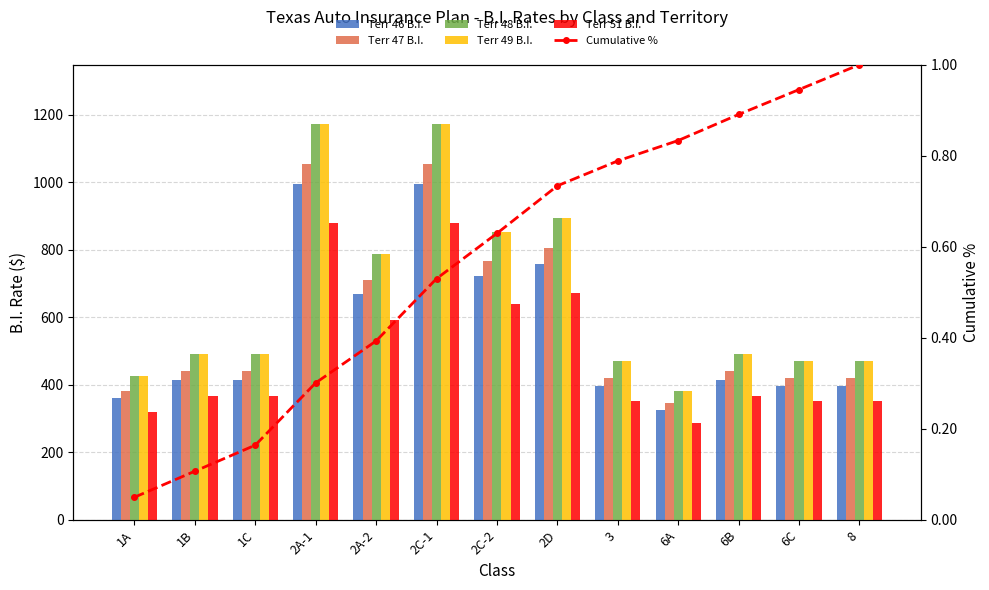

What is the sum of all Terr 48 B.I. values?

8565.0